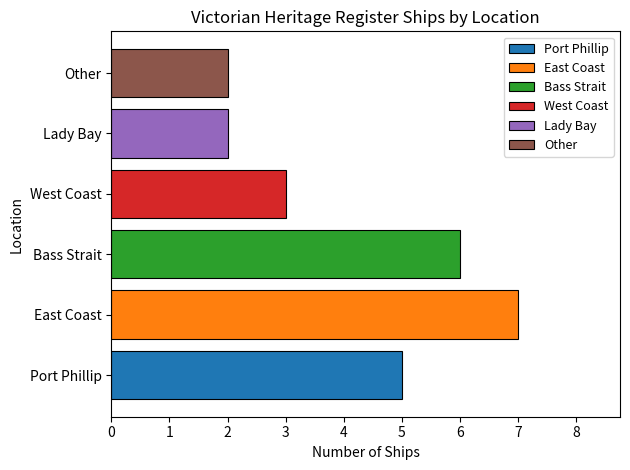

What is the change in value from West Coast to Other?

-1